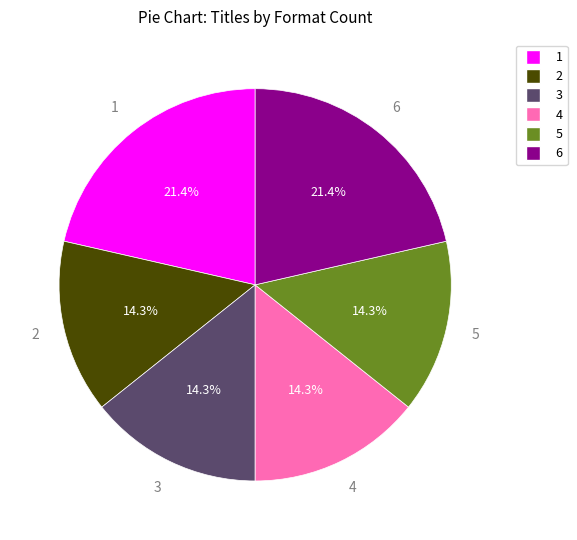

Is there a majority slice in this chart?

No